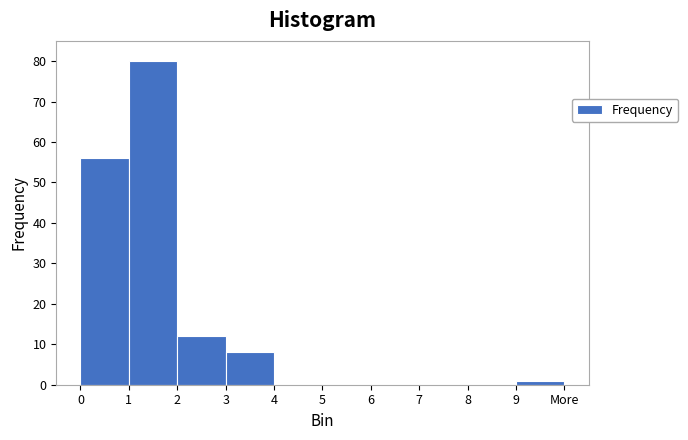

Reading right to left, transcribe all the data shown in this chart.

9=1	8=0	7=0	6=0	5=0	4=0	3=8	2=12	1=80	0=56